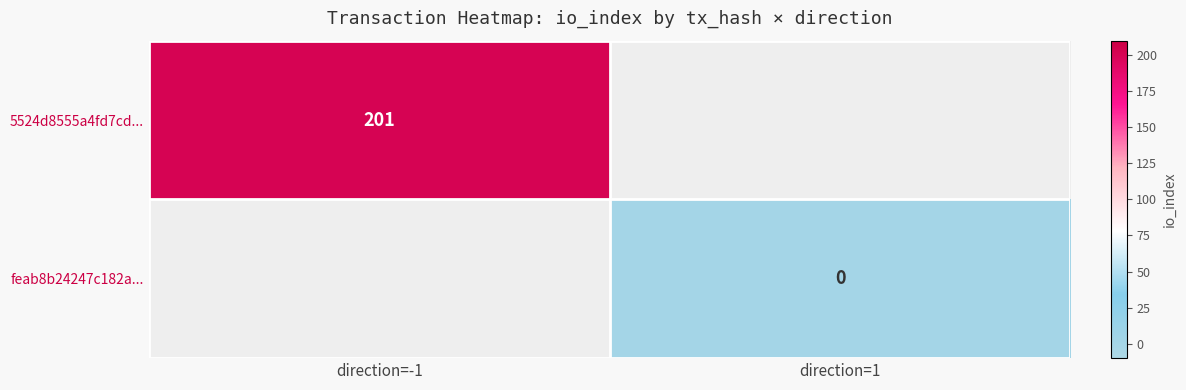

How many distinct data groups are displayed?

2